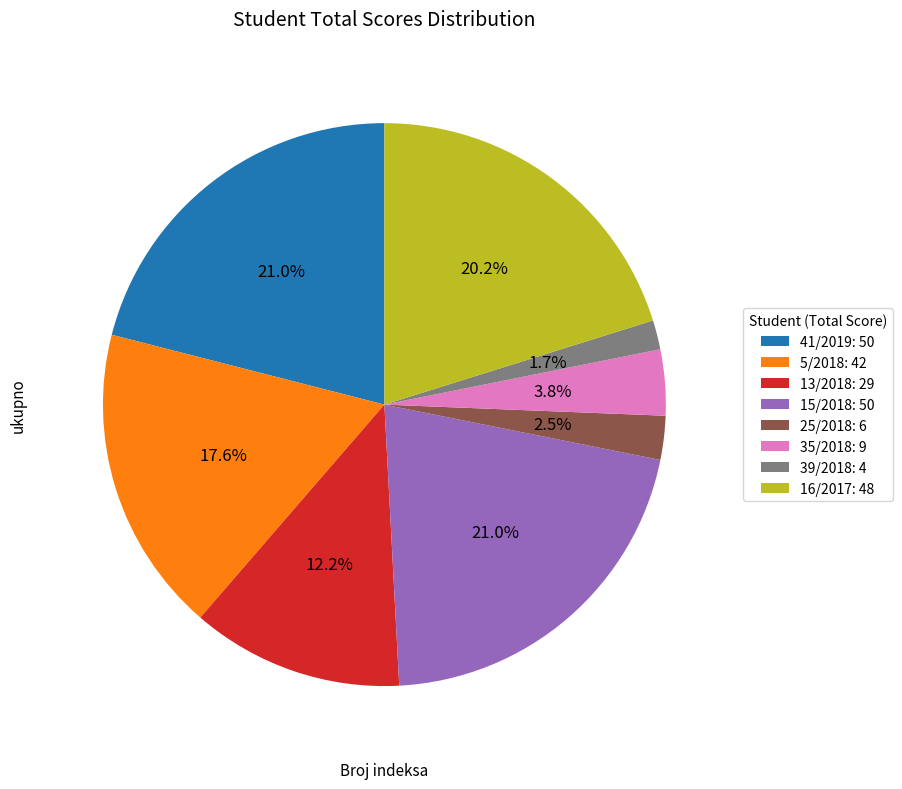

What portion of the pie excludes 35/2018: 9?

96.2%